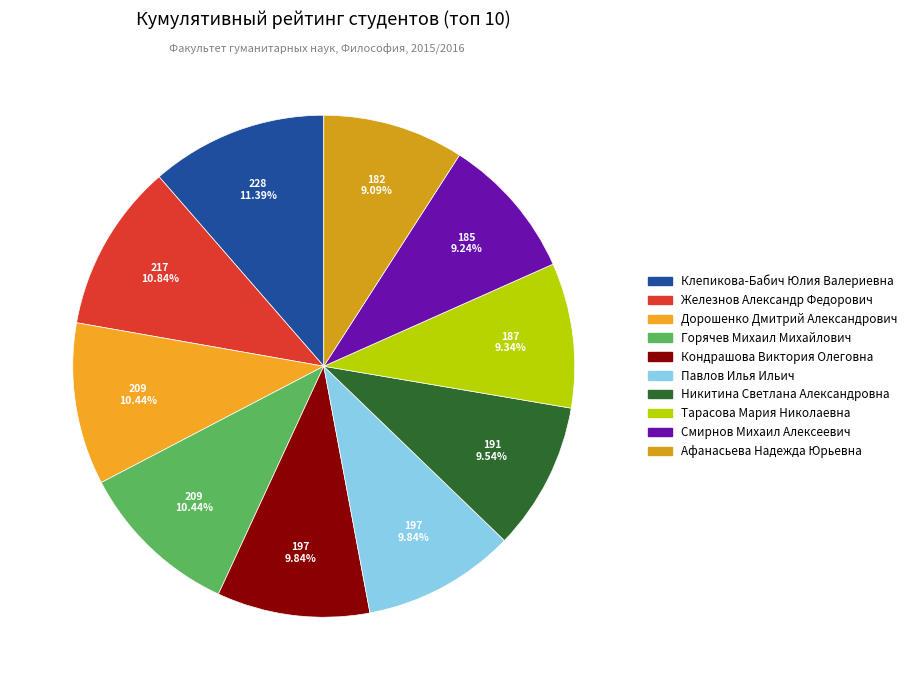

Count the number of slices in the pie.

10